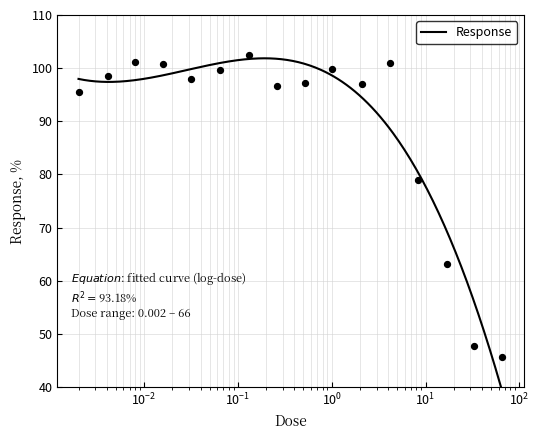

What is the ratio of the value at 33.0 to the value at 4.2?

0.5